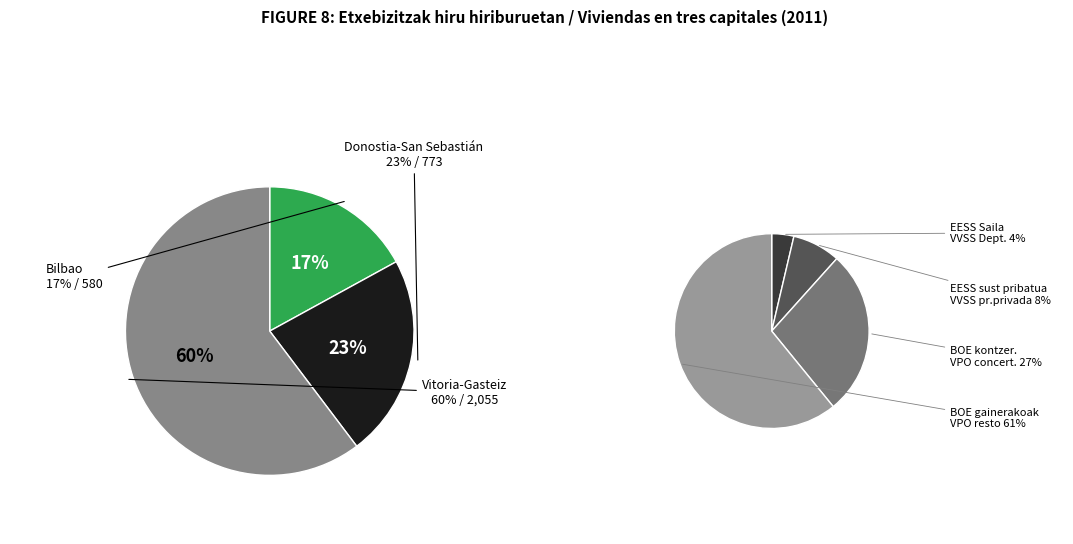

Count the number of slices in the pie.

3